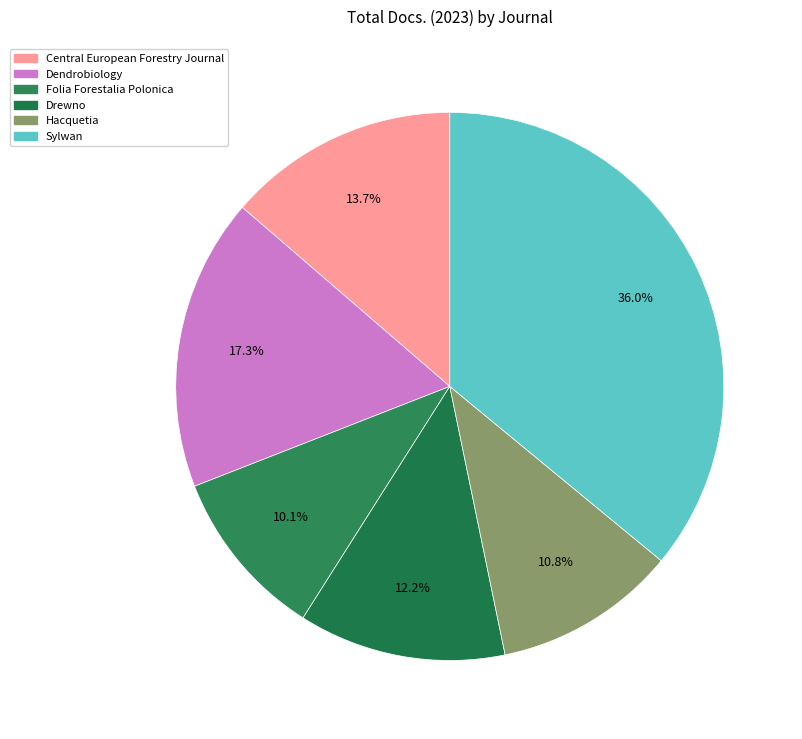

True or false: Folia Forestalia Polonica accounts for 19% of the total.

False